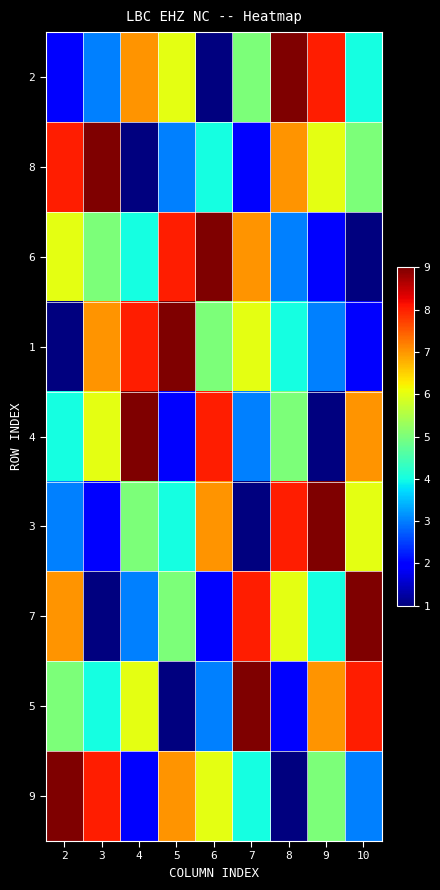

Which has a higher value, 2 or 9?

9